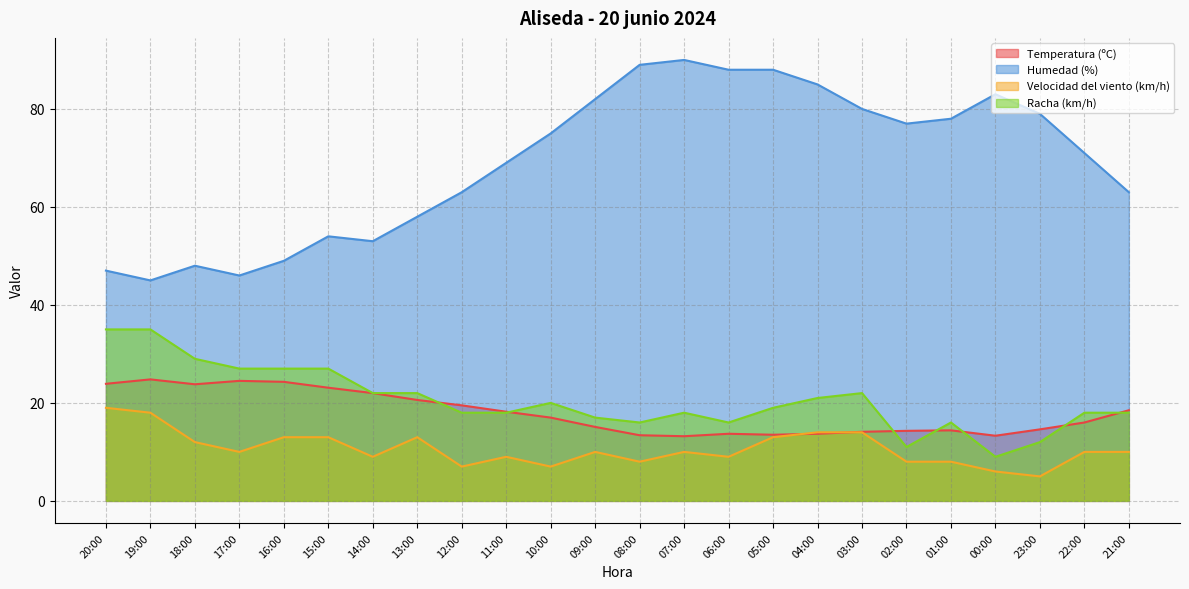

Does the chart display data point markers on the line(s)?

No